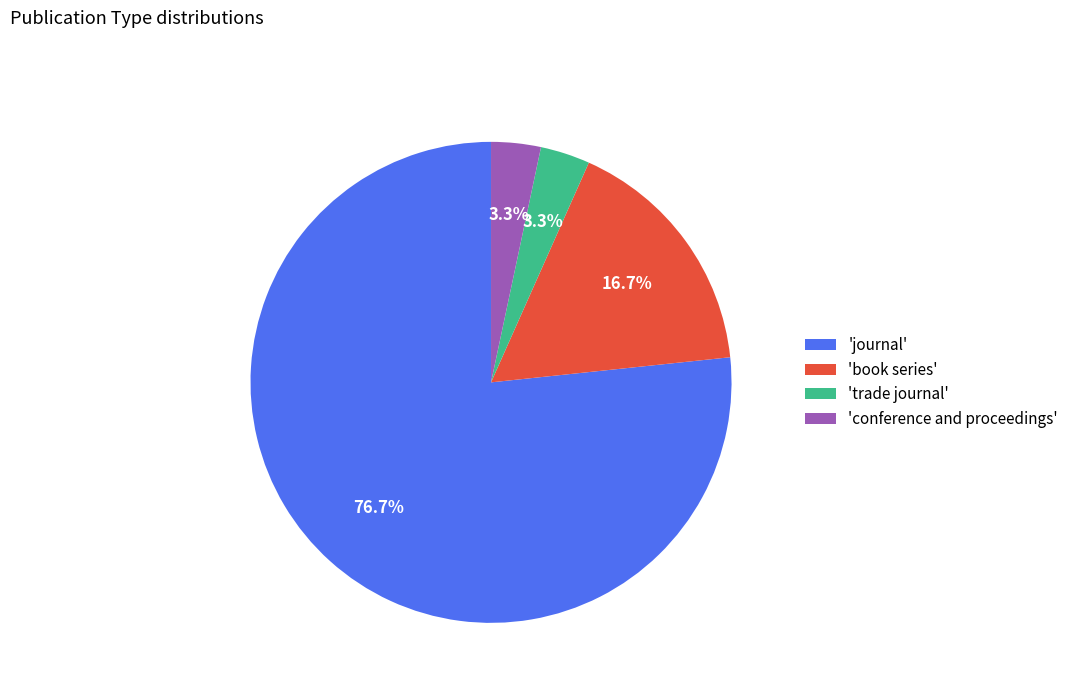

Combined, do 'book series' and 'trade journal' account for over 50%?

No